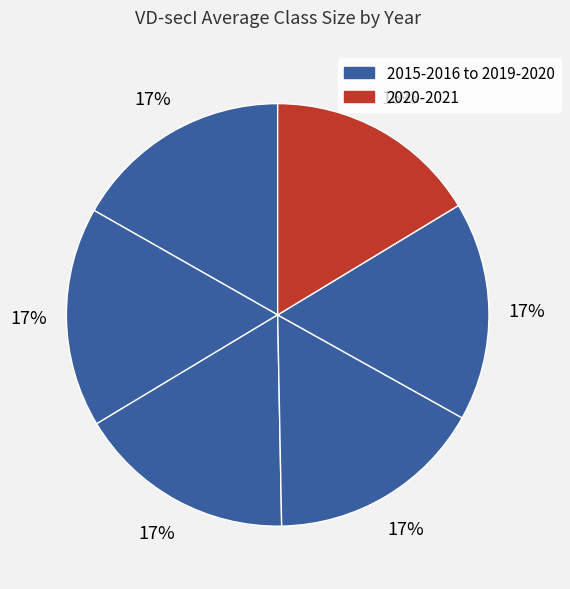

How many segments does this pie chart have?

6